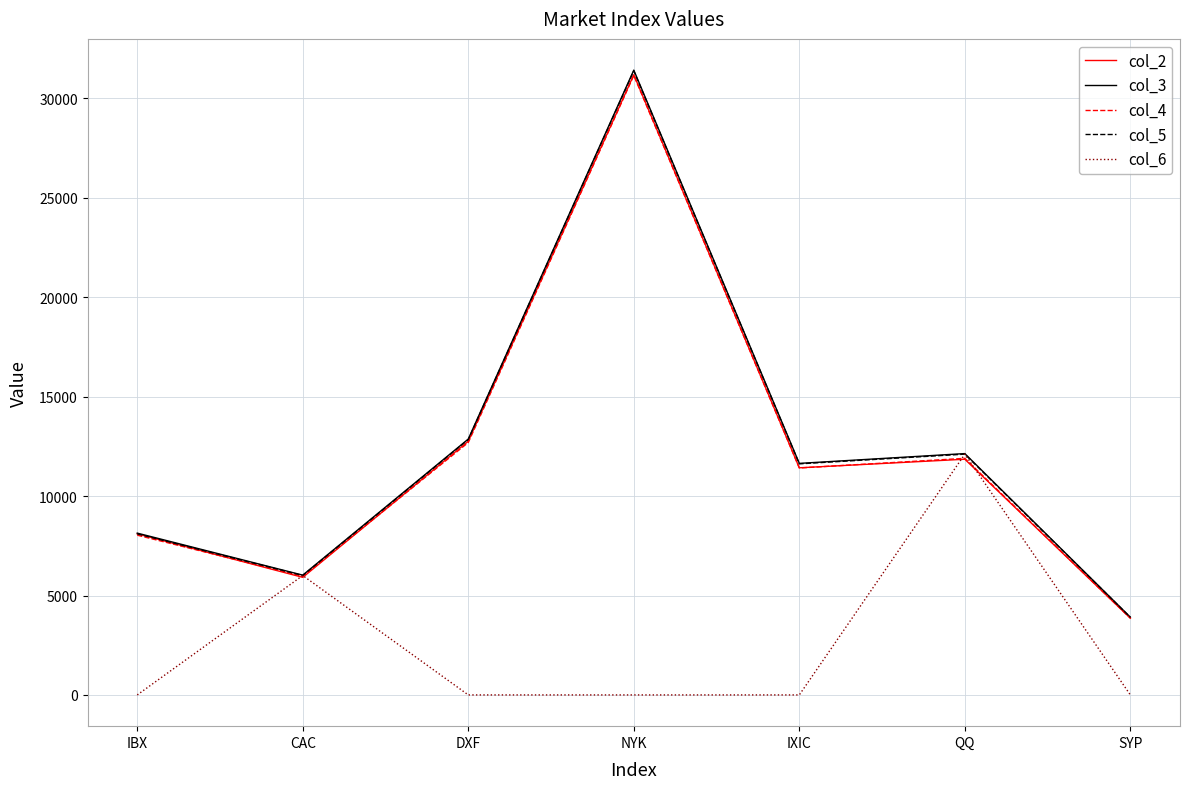

Read the col_2 value at QQ.

11853.0